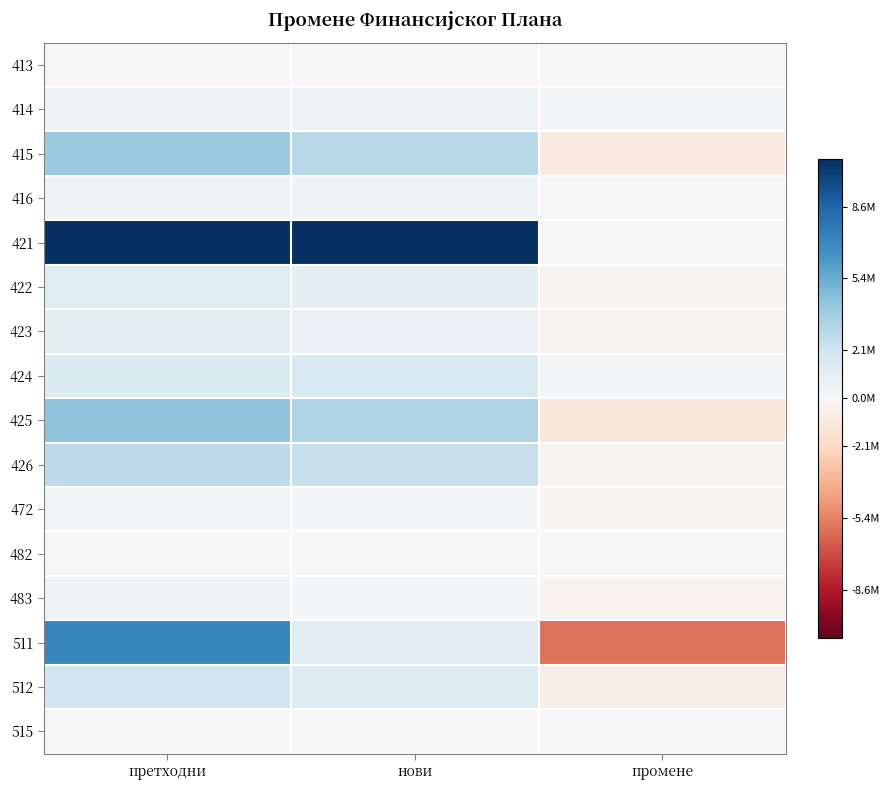

Reading left to right, list all the values displayed in this chart.

413: претходни=50000	нови=0	промене=-50000
414: претходни=380000	нови=580000	промене=200000
415: претходни=4000000	нови=3000000	промене=-1000000
416: претходни=500000	нови=500000	промене=0
421: претходни=10730000	нови=10730000	промене=0
422: претходни=1300000	нови=1000000	промене=-300000
423: претходни=1025000	нови=760000	промене=-265000
424: претходни=1500000	нови=1650000	промене=150000
425: претходни=4290000	нови=3200000	промене=-1090000
426: претходни=2800000	нови=2500000	промене=-300000
472: претходни=300000	нови=200000	промене=-100000
482: претходни=50000	нови=50000	промене=0
483: претходни=500000	нови=100000	промене=-400000
511: претходни=7000000	нови=1200000	промене=-5800000
512: претходни=2000000	нови=1400000	промене=-600000
515: претходни=50000	нови=0	промене=-50000